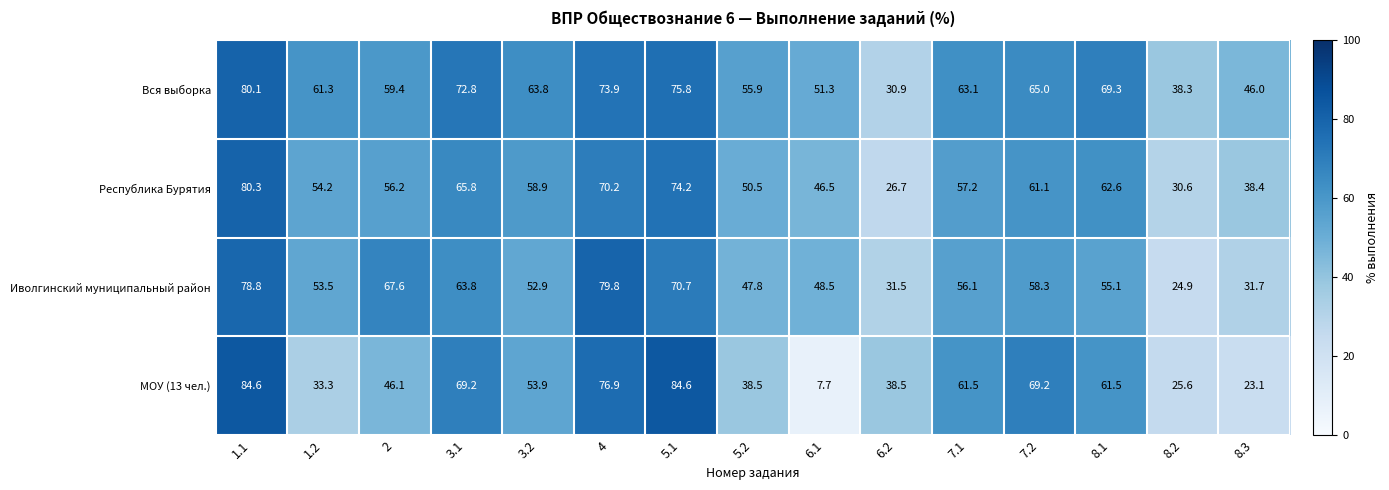

At which category is the sum across all series the highest?

1.1